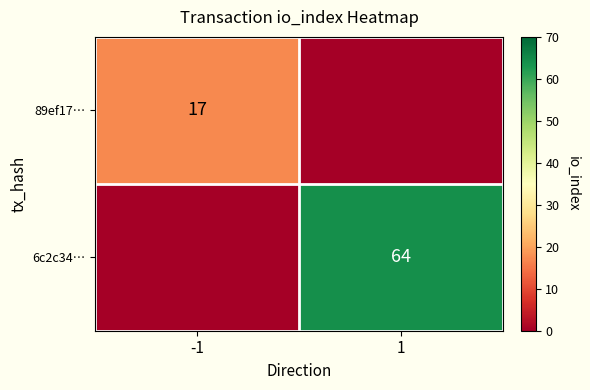

Is it true that 6c2c34… equals 64 at 1?

True